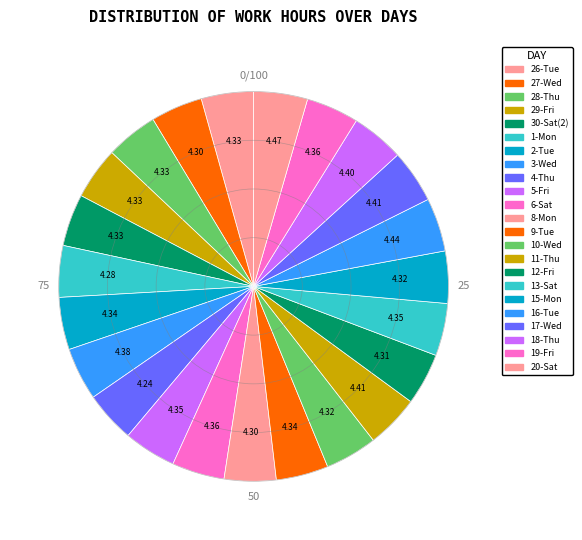

How many slices are in this pie chart?

23